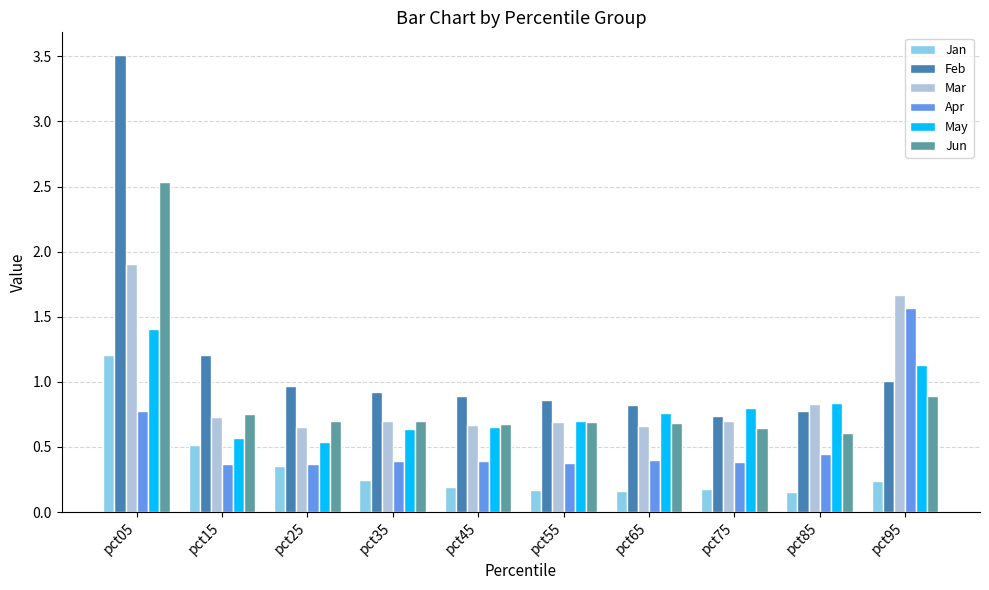

Which series has the largest range (max minus min)?

Feb